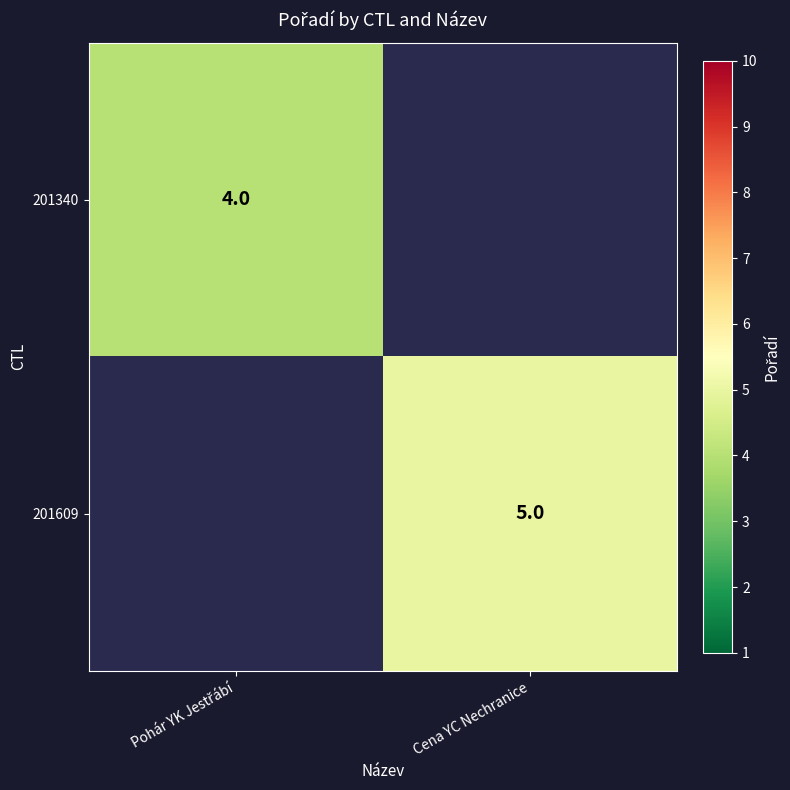

The value of 201609 at Cena YC Nechranice is 5. True or false?

True